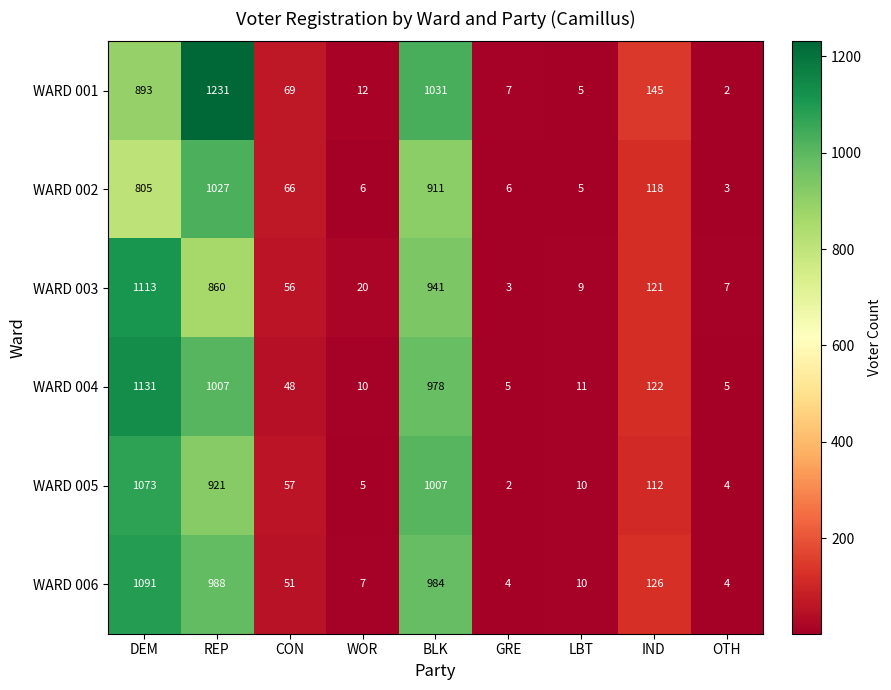

List the series in order of their peak value, lowest first.

WARD 002, WARD 005, WARD 006, WARD 003, WARD 004, WARD 001